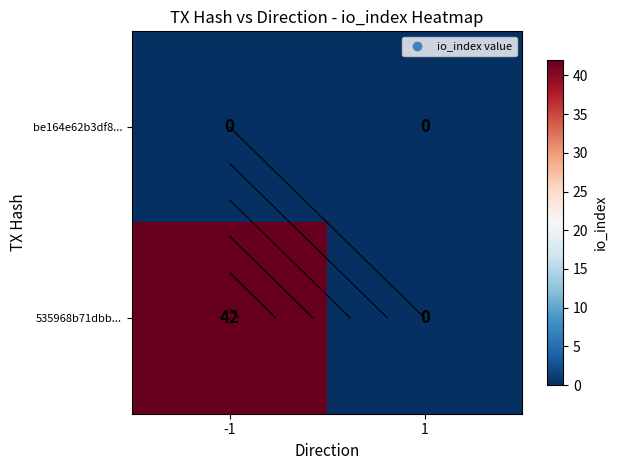

At which category is the sum across all series the highest?

-1